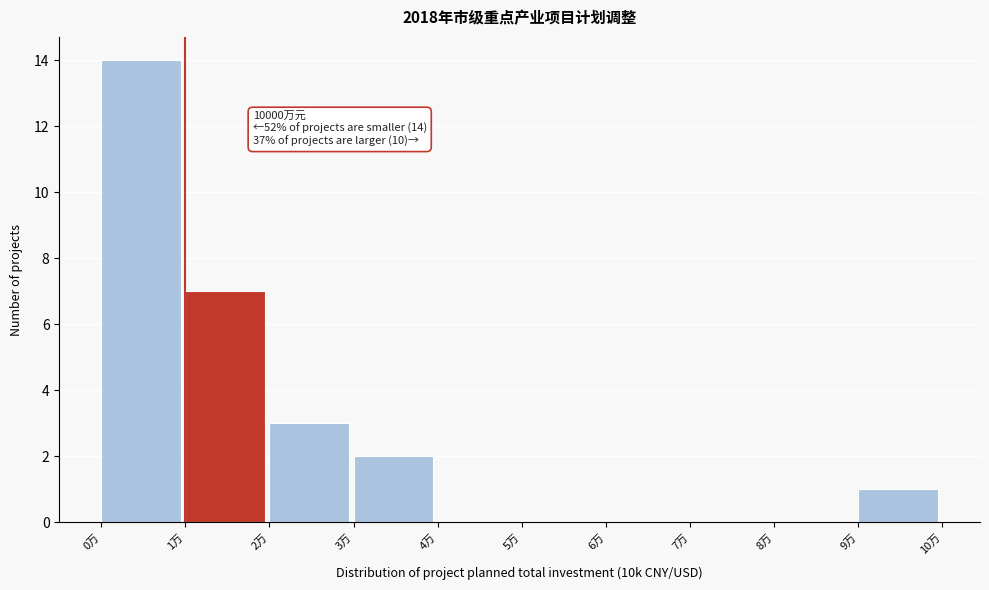

Reading right to left, list all the values displayed in this chart.

9万=1	8万=0	7万=0	6万=0	5万=0	4万=0	3万=2	2万=3	1万=7	0万=14